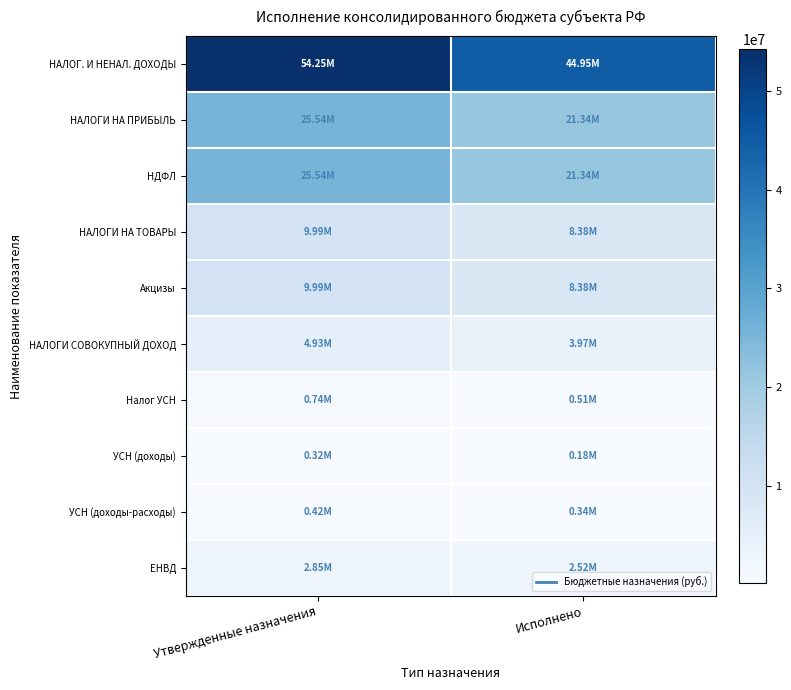

Which label corresponds to the smallest value in the chart?

Исполнено